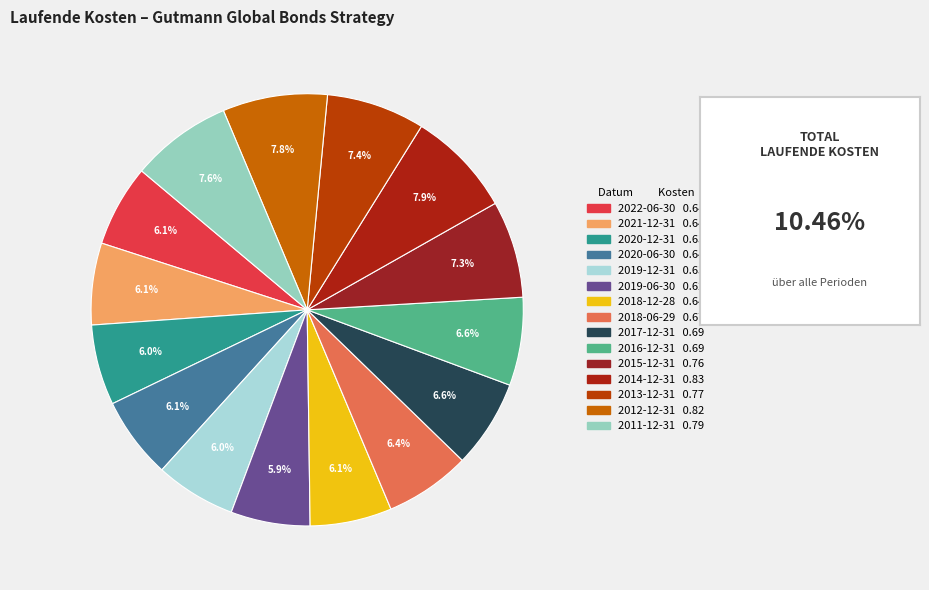

Which category has the biggest portion of the pie?

2014-12-31